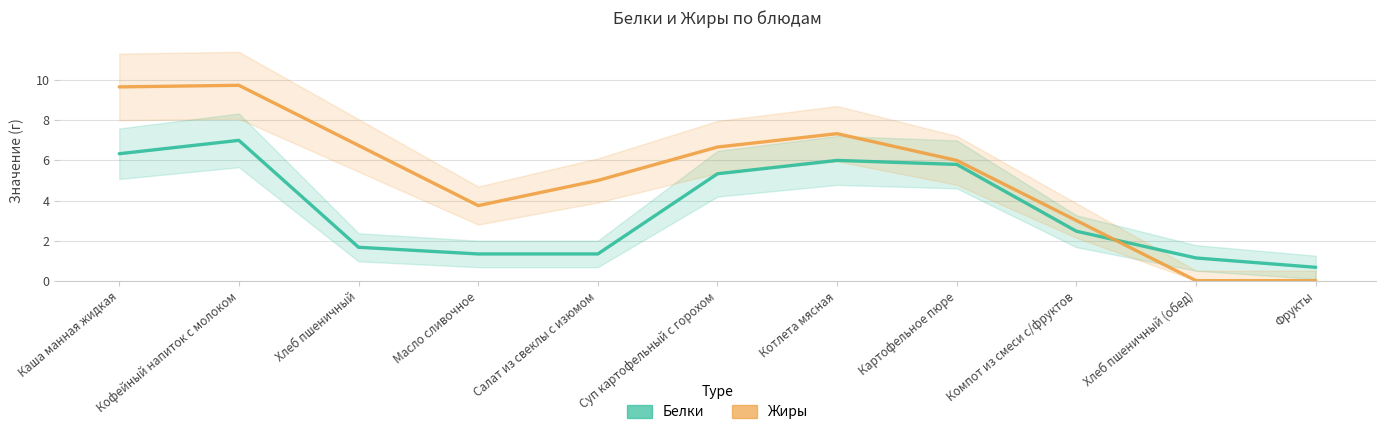

Reading right to left, transcribe all the data shown in this chart.

Белки: 0.7	1.1	2.5	5.8	6.0	5.3	1.3	1.3	1.7	7.0	6.3
Жиры: 0.0	0.0	3.0	6.0	7.3	6.7	5.0	3.7	6.7	9.7	9.7